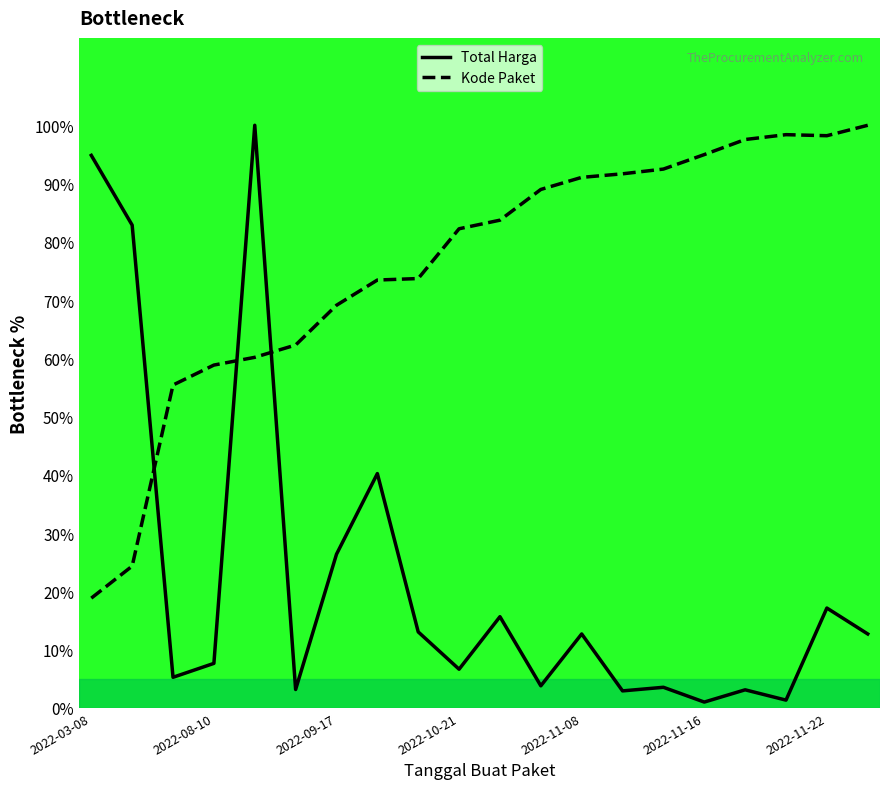

What is the difference between the highest and lowest values at 2022-10-21?

75.6